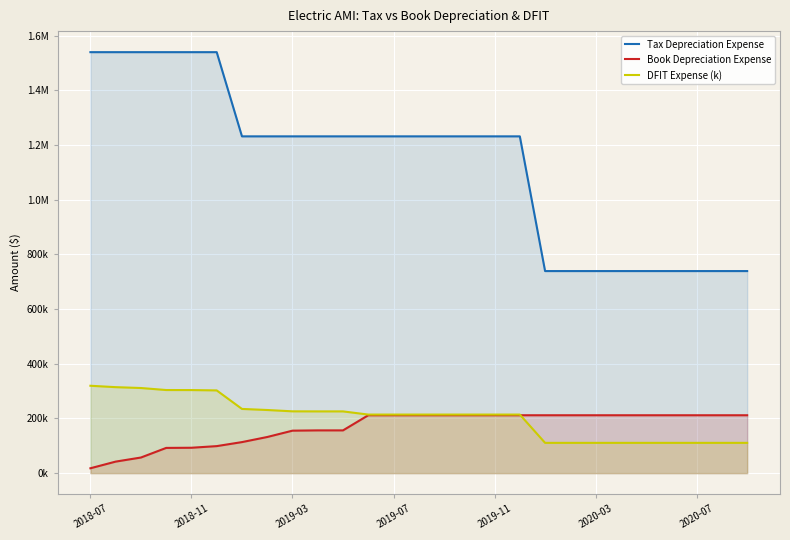

How many data points in Book Depreciation Expense are above 211772?

16